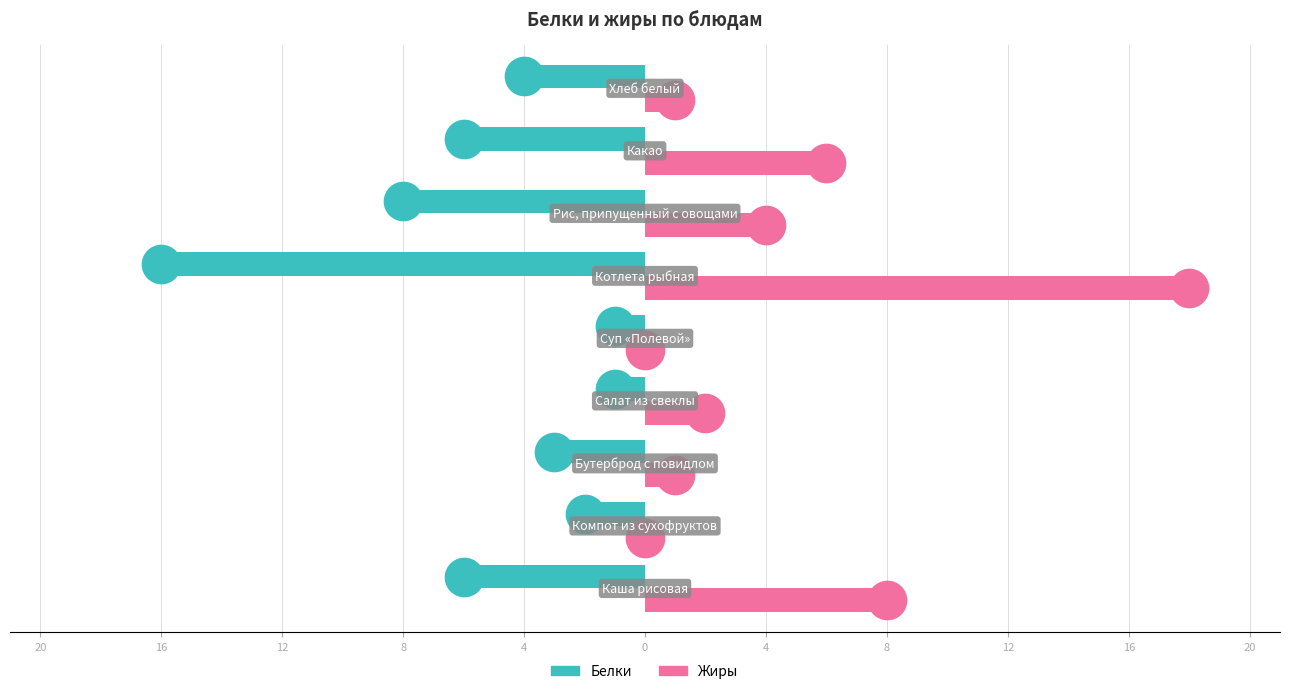

Which series has the widest spread of Y values?

Жиры